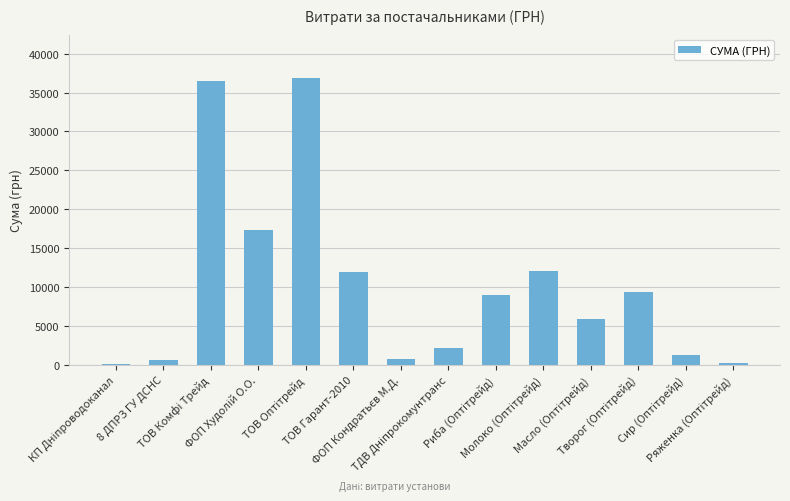

What is the maximum value shown in the chart?

36905.0